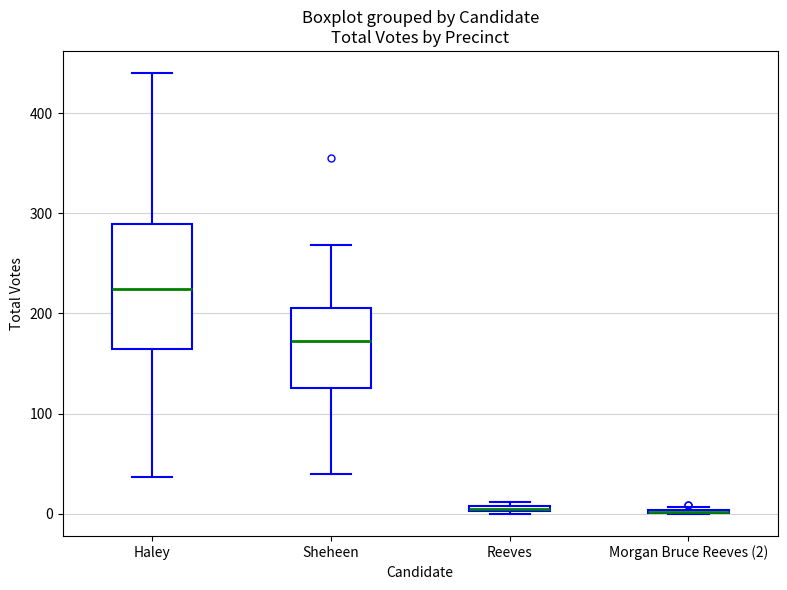

Where does the lower whisker of the box for Haley end on the y-axis? The values are not printed on the chart, so give them approximately, as read against the axis.

40